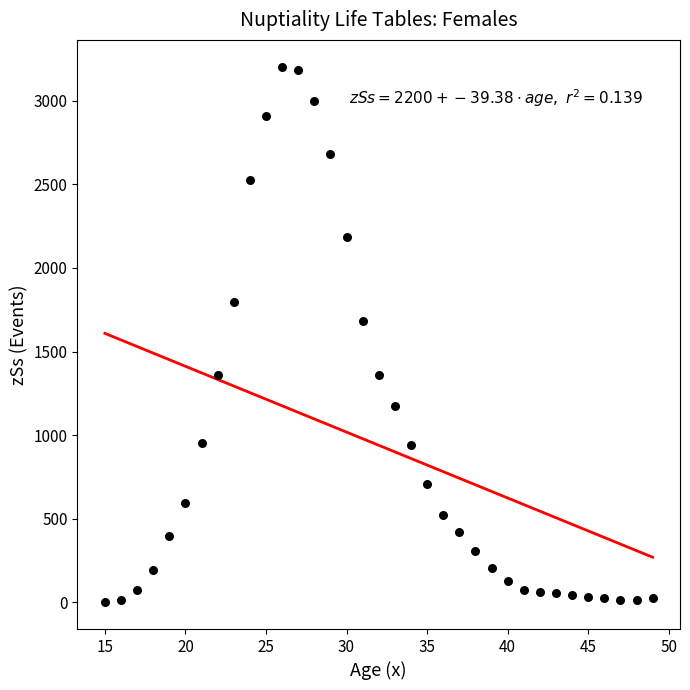

What is the range of X values (max minus min)?

34